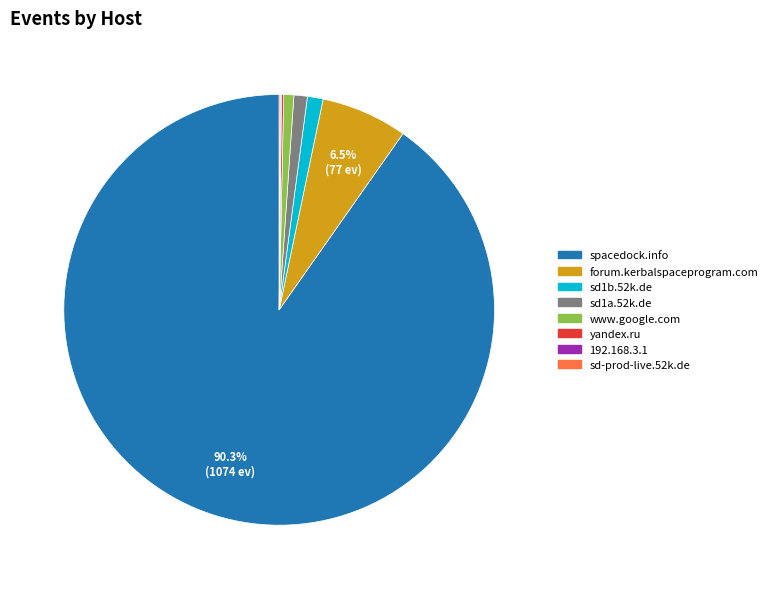

Does forum.kerbalspaceprogram.com account for over 50% of the chart?

No